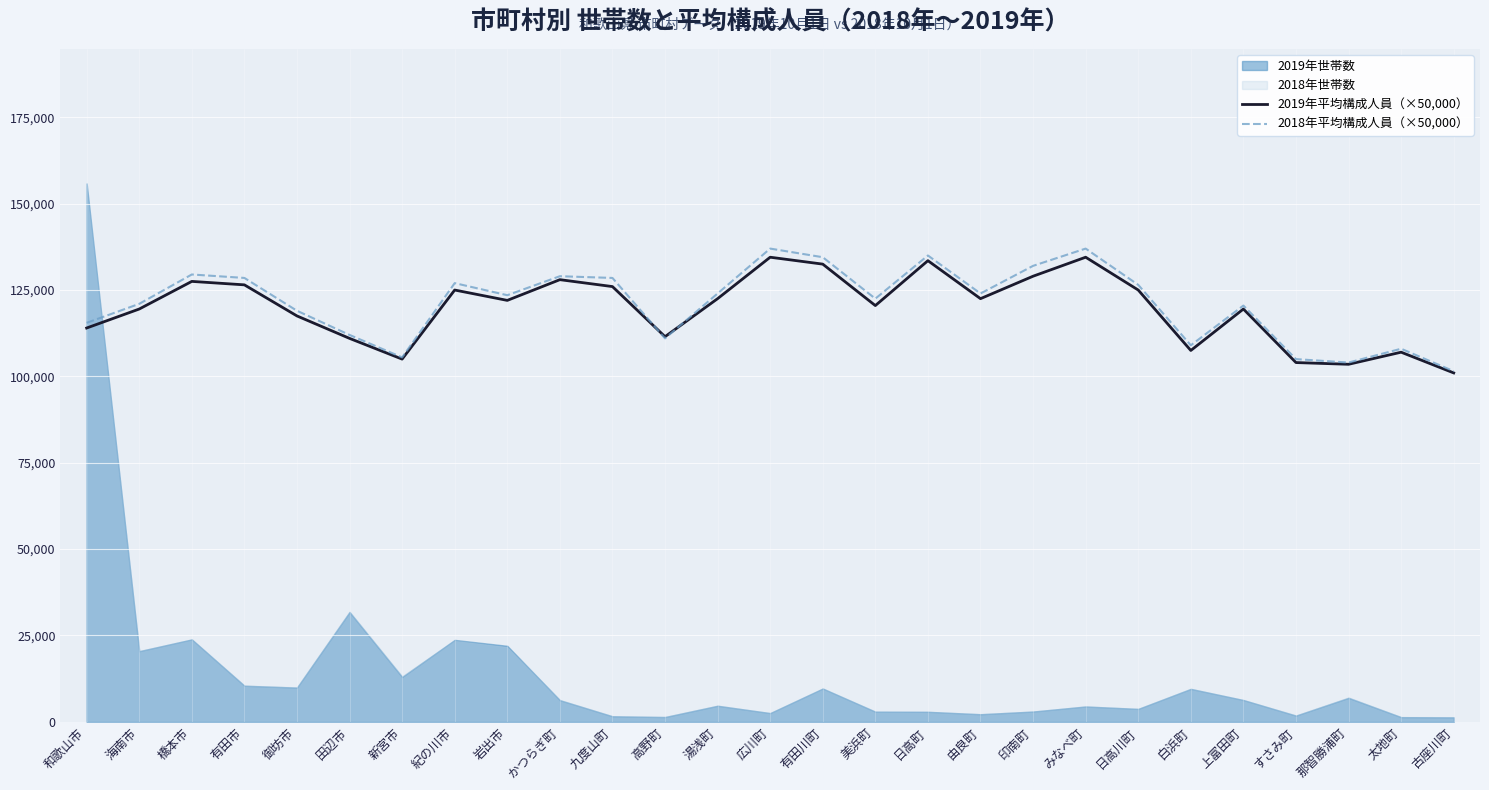

Which series has the largest total across all categories?

2018年平均構成人員（×50,000）